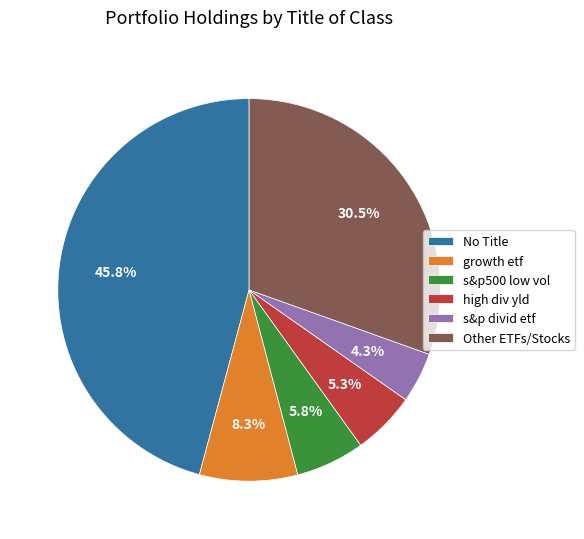

What percentage do s&p divid etf and high div yld together represent?

9.6%